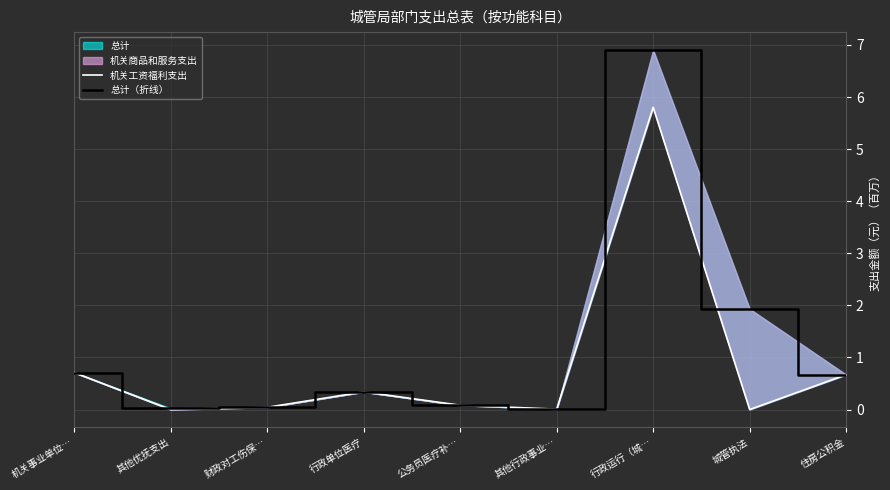

Where is 总计（折线） nearest to the value 3?

城管执法